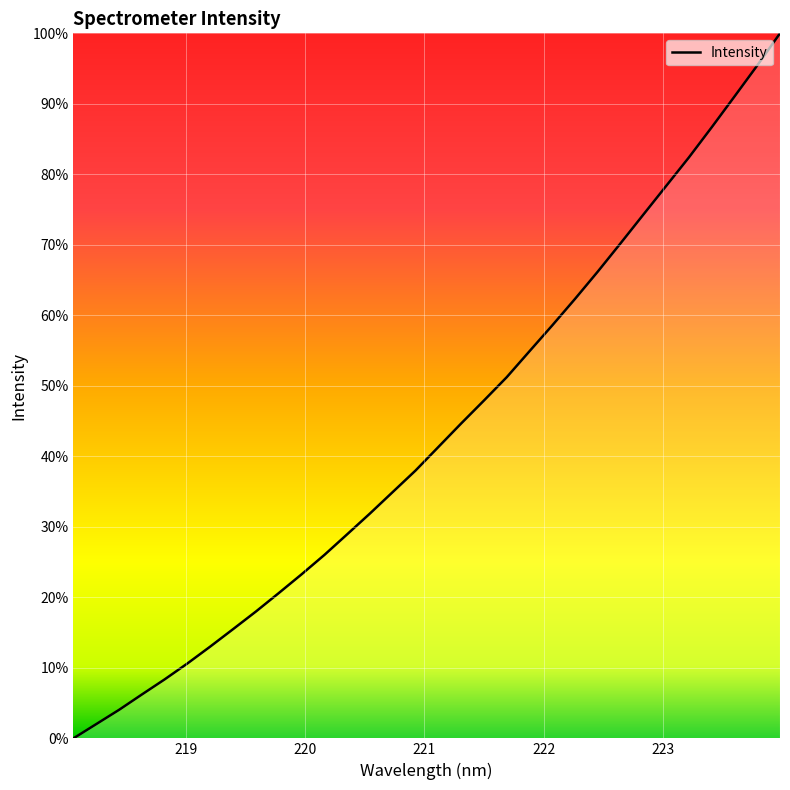

Is this an area chart (filled region under the line)?

Yes